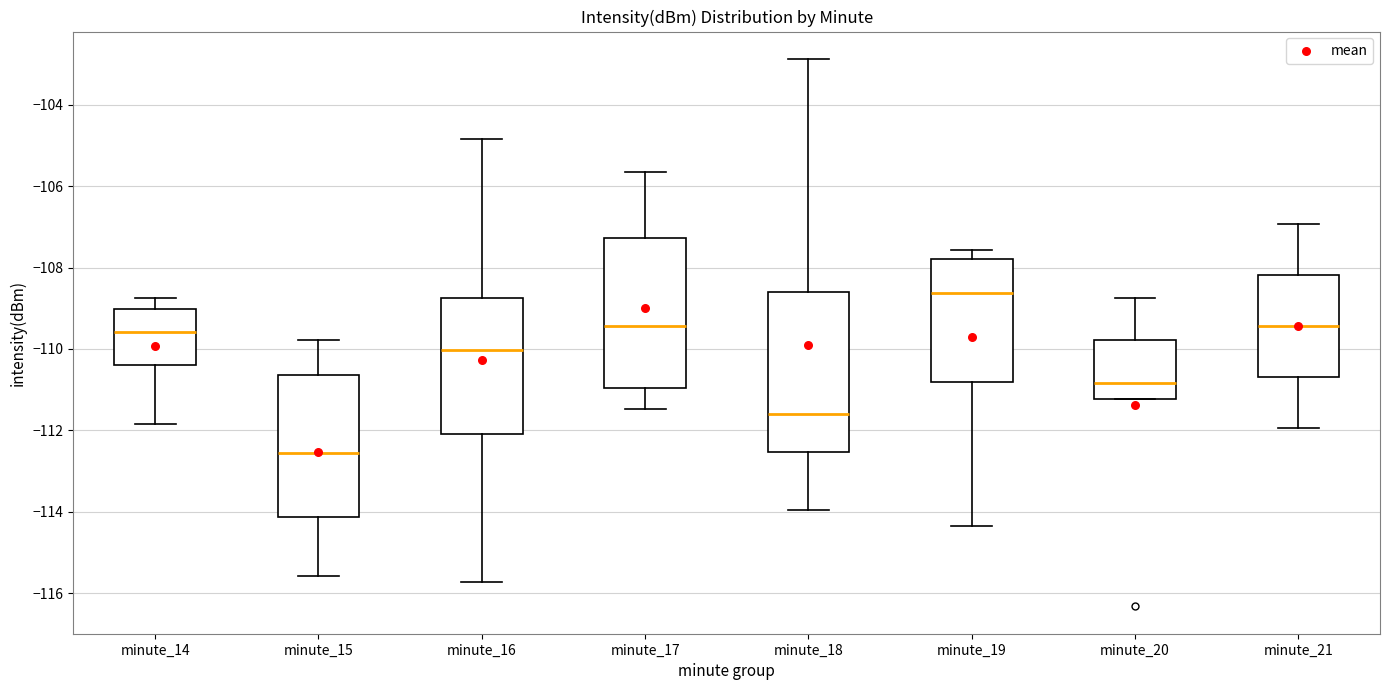

Which box's median line is the lowest?

minute_15